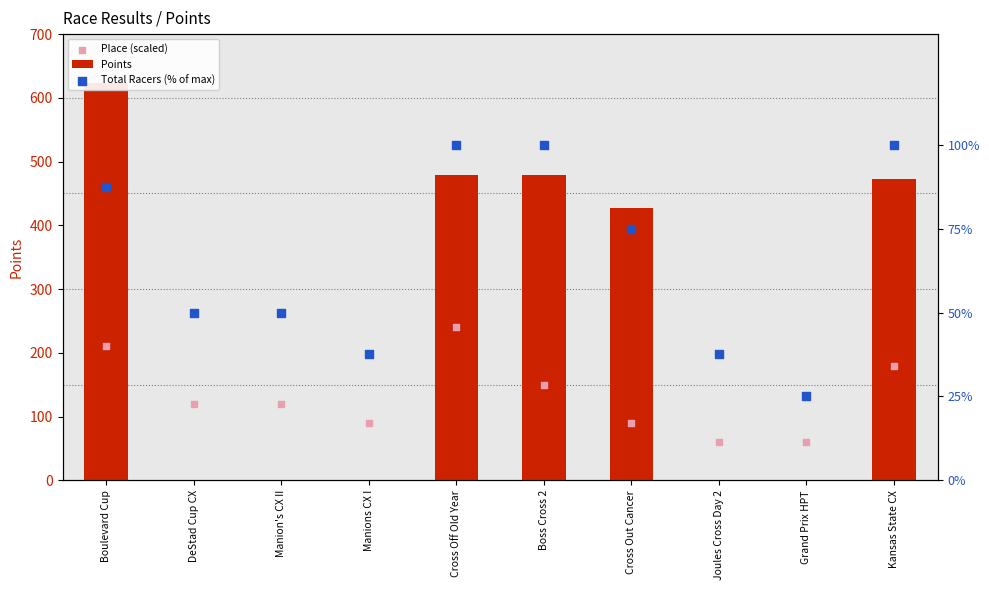

Which series has the largest total across all categories?

Points